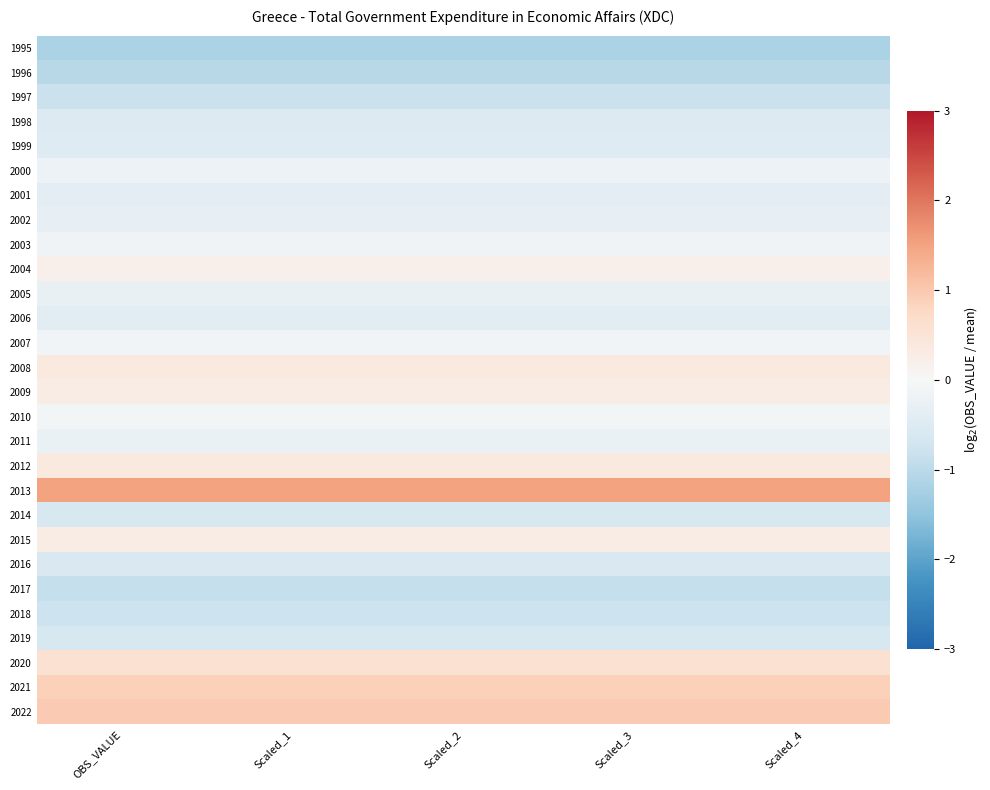

Which category has the lowest value across all series?

OBS_VALUE